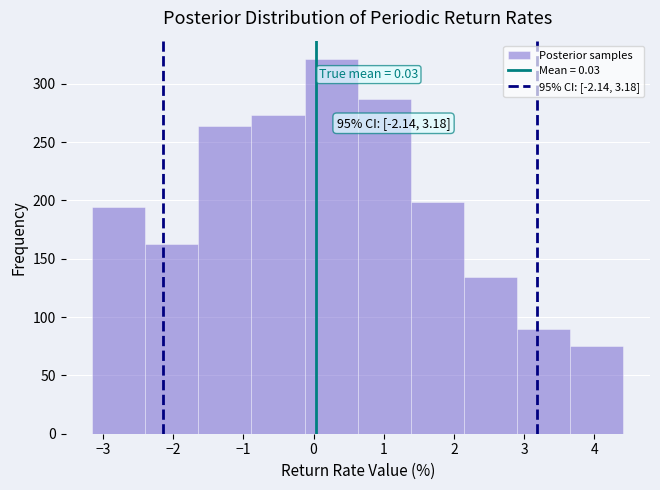

Over which range of the x-axis is the bar tallest?

-0.1 to 0.6